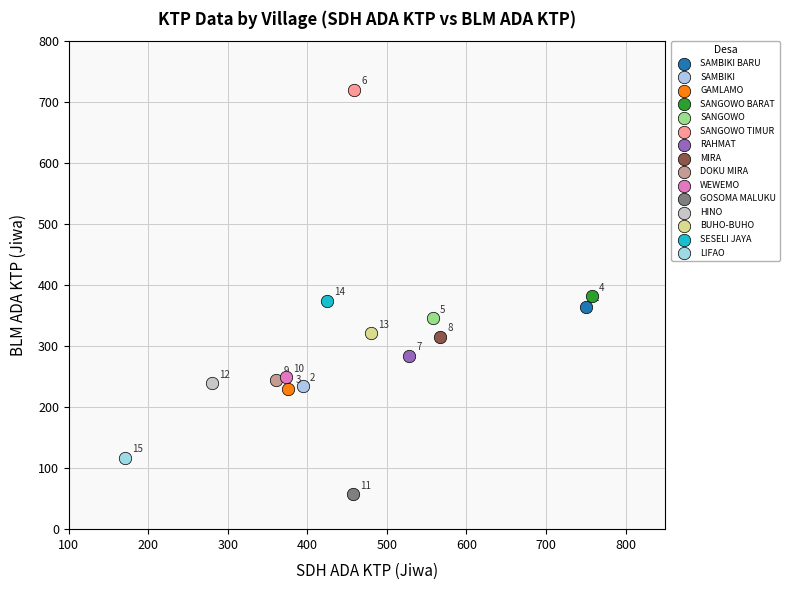

What are all the series names shown in the legend?

SAMBIKI BARU, SAMBIKI, GAMLAMO, SANGOWO BARAT, SANGOWO, SANGOWO TIMUR, RAHMAT, MIRA, DOKU MIRA, WEWEMO, GOSOMA MALUKU, HINO, BUHO-BUHO, SESELI JAYA, LIFAO